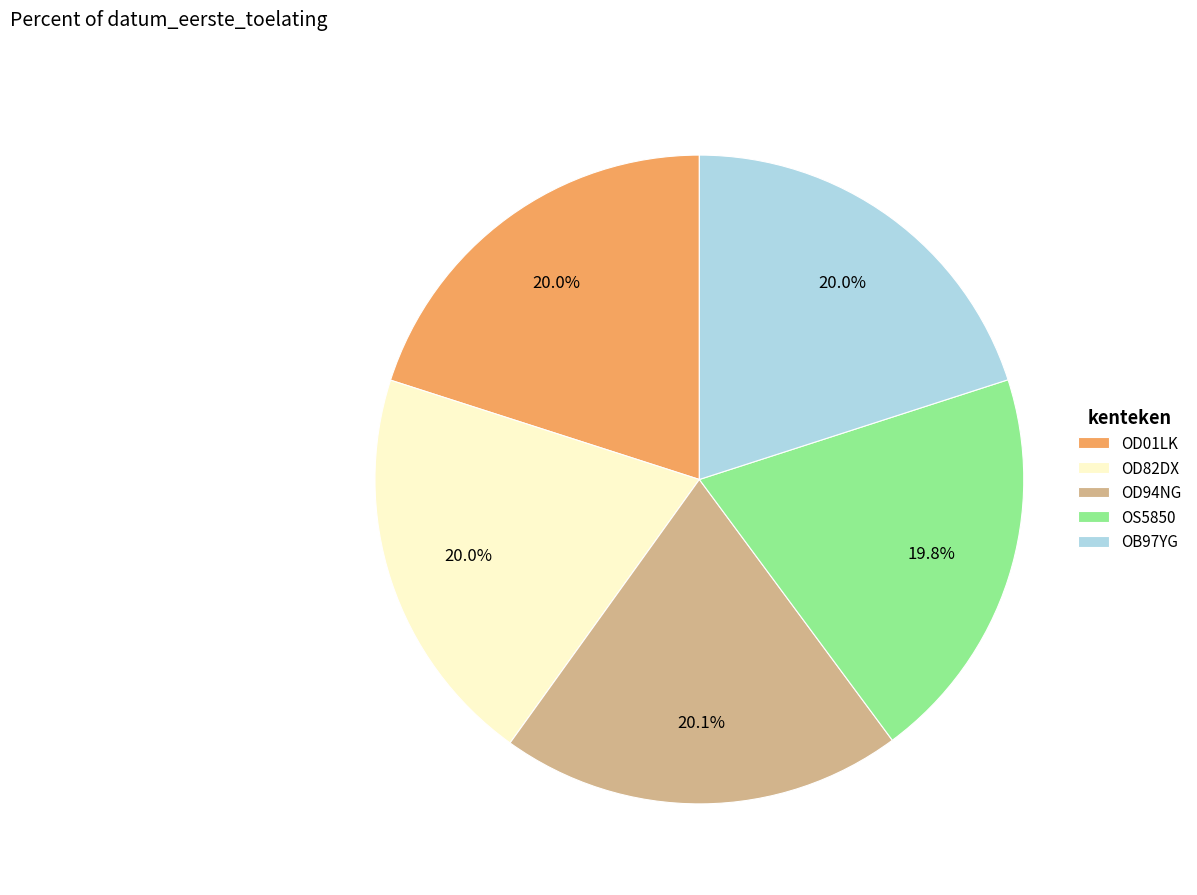

Count the number of slices in the pie.

5